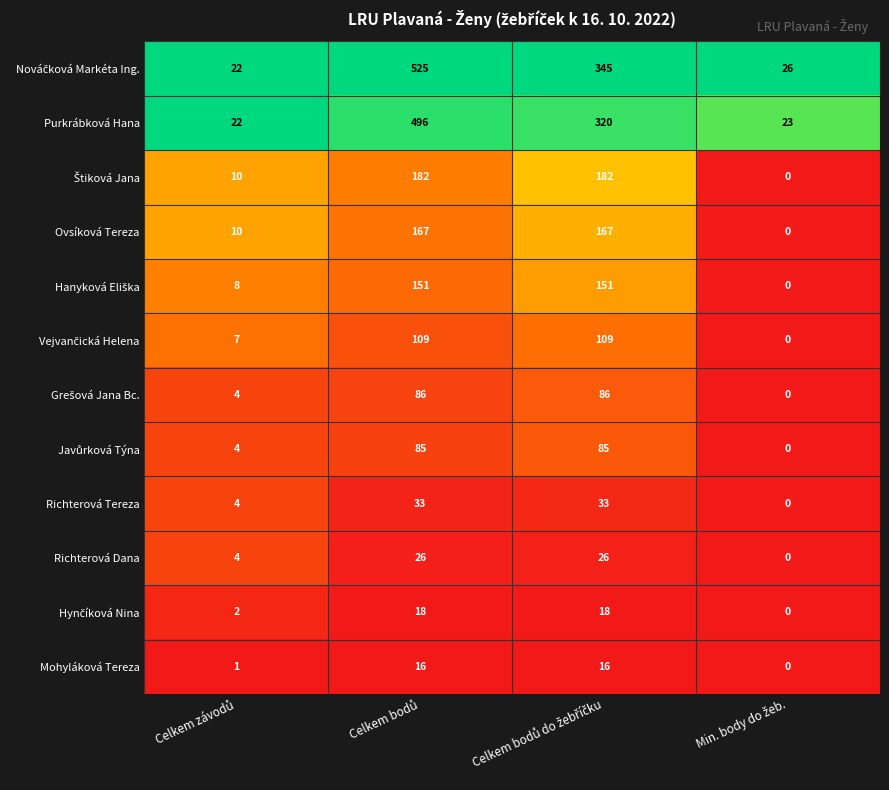

What is the sum of all Mohyláková Tereza values?

33